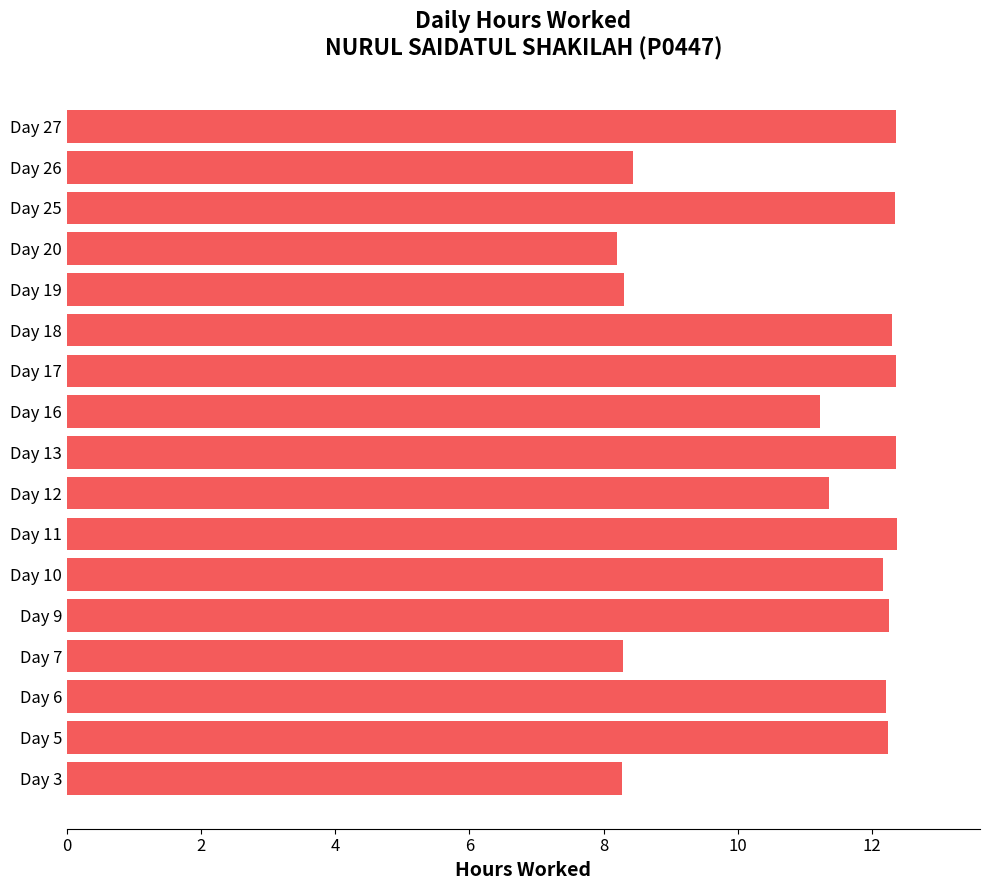

What is the change in value from Day 6 to Day 26?

-3.8